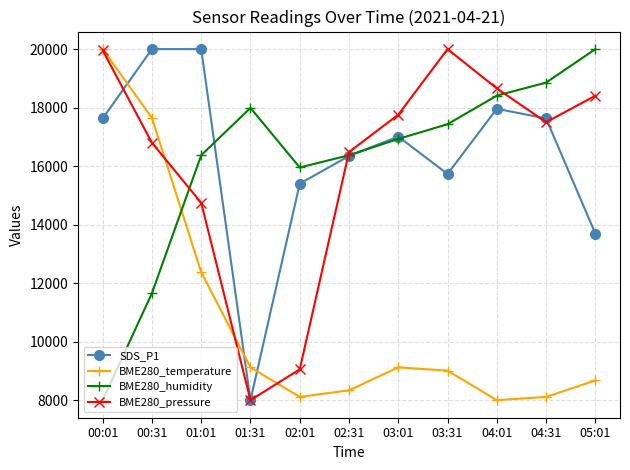

What are all the series names shown in the legend?

SDS_P1, BME280_temperature, BME280_humidity, BME280_pressure